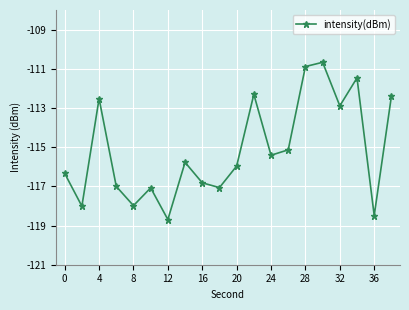

What is the value of the 3rd point from the left?

-112.5